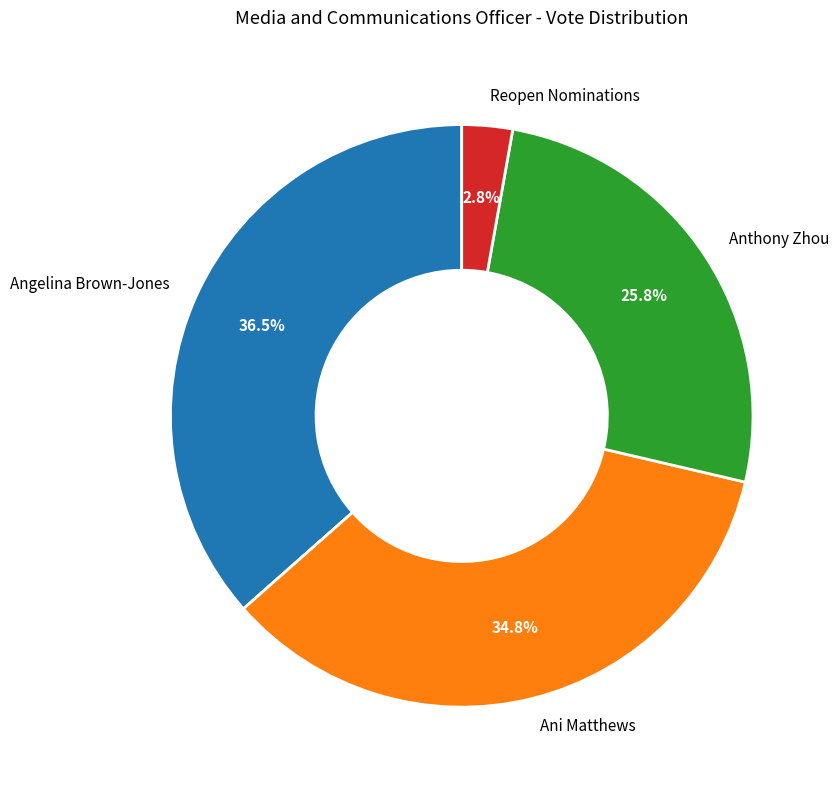

Rank the categories by value from highest to lowest.

Angelina Brown-Jones, Ani Matthews, Anthony Zhou, Reopen Nominations